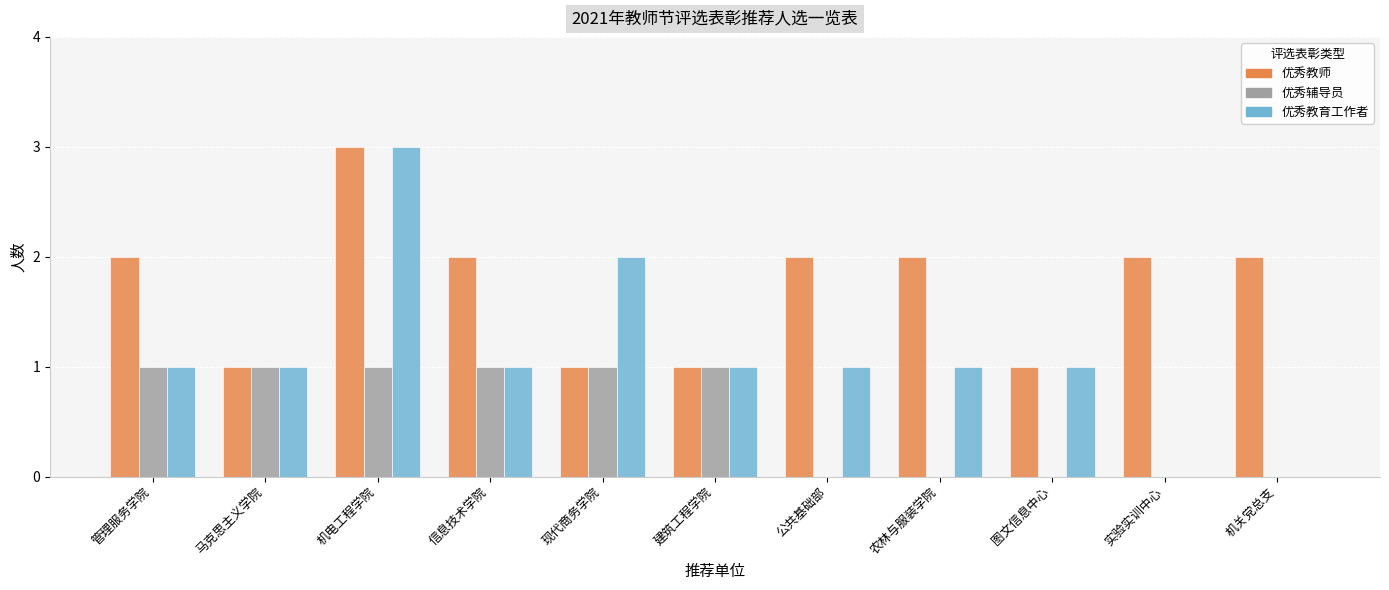

Which label corresponds to the largest value in the chart?

机电工程学院